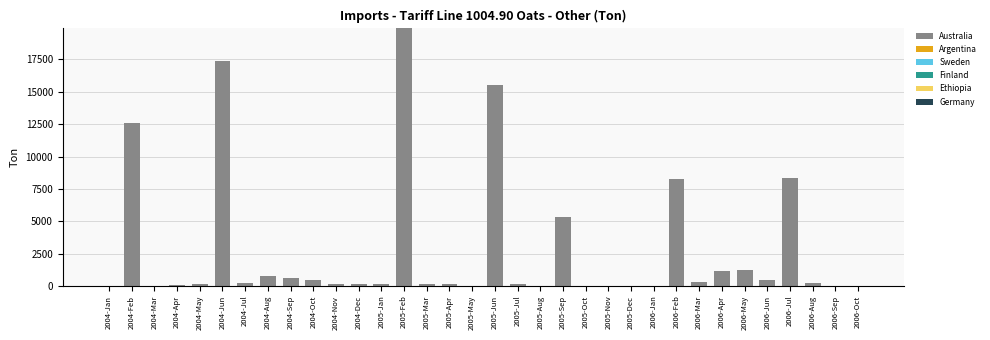

Is it true that the value at 2006-Jun is 481?

True